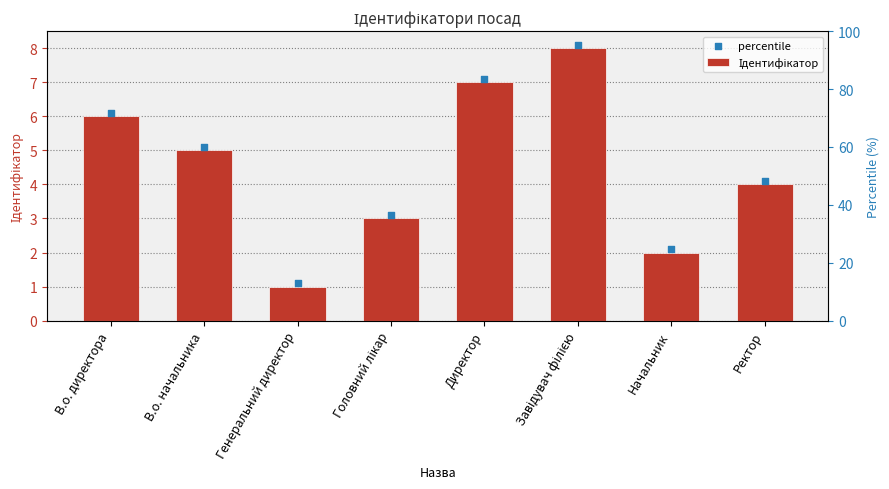

What is the change in value from В.о. директора to В.о. начальника?

-1